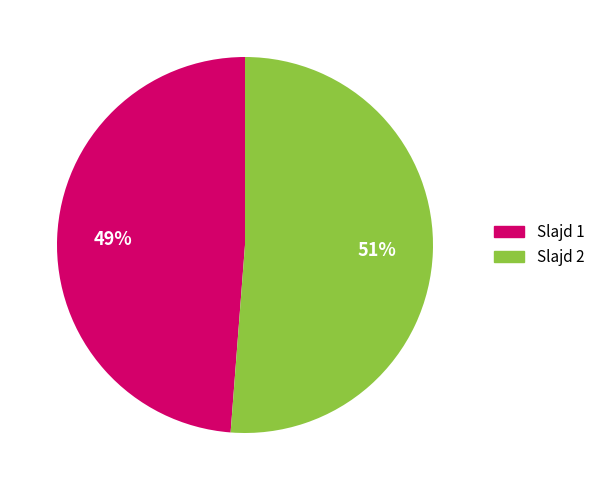

Is there a majority slice in this chart?

Yes